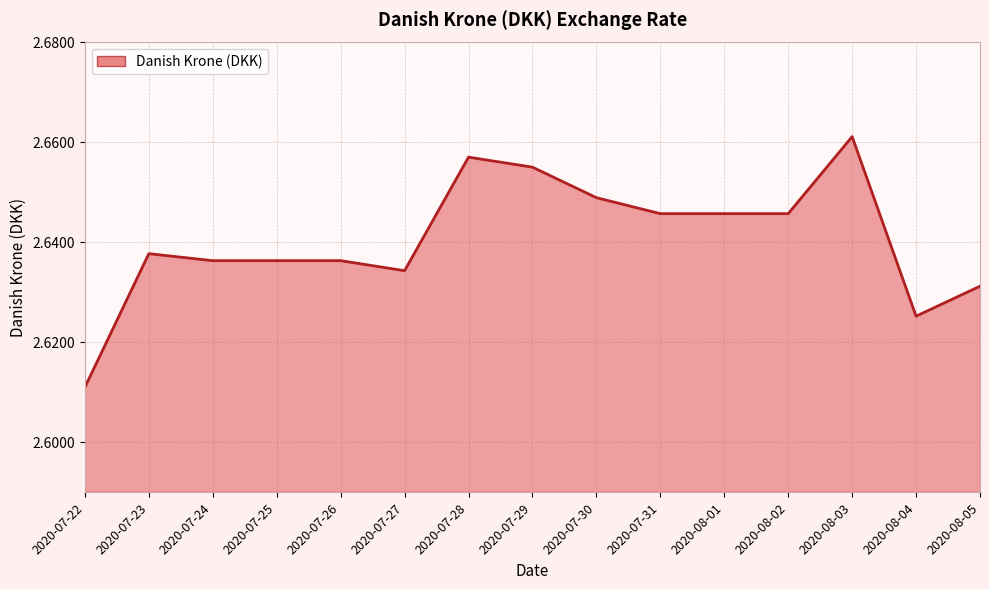

Approximately how many times larger is the value at 2020-08-05 compared to 2020-07-23?

1.0